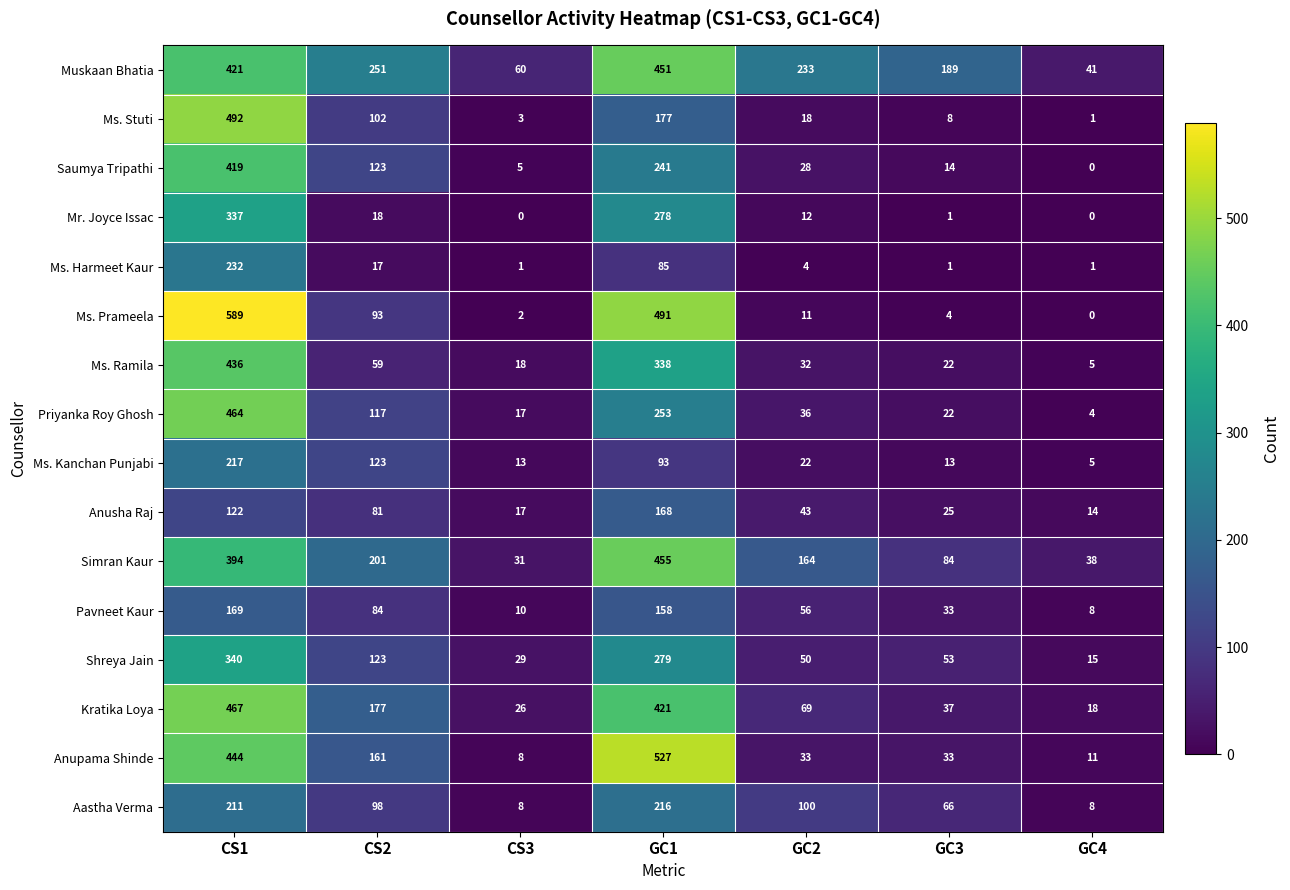

What is the greatest value displayed?

589